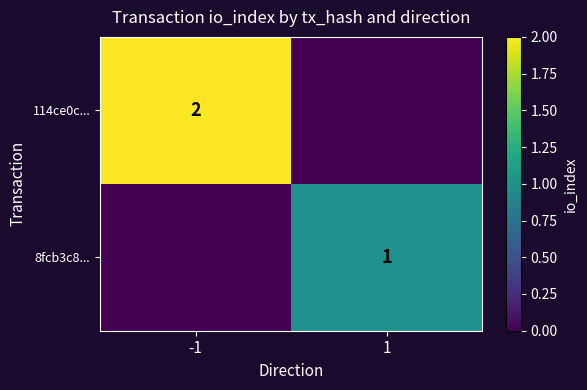

The value of 8fcb3c8... at 1 is 1. True or false?

True